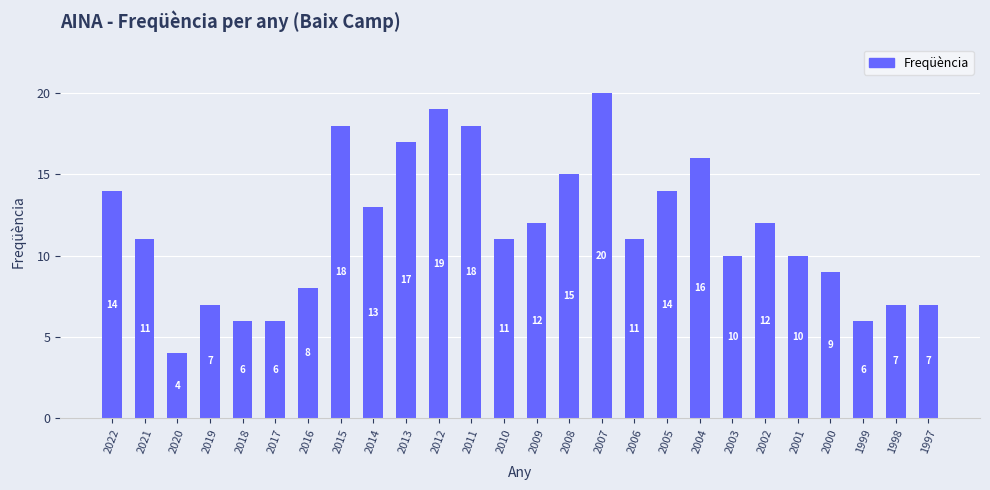

What is the value of the 21st bar from the left?

12